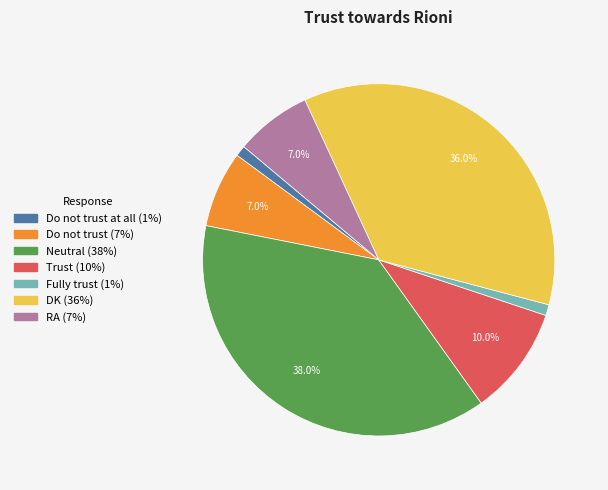

Does any single category account for the majority?

No